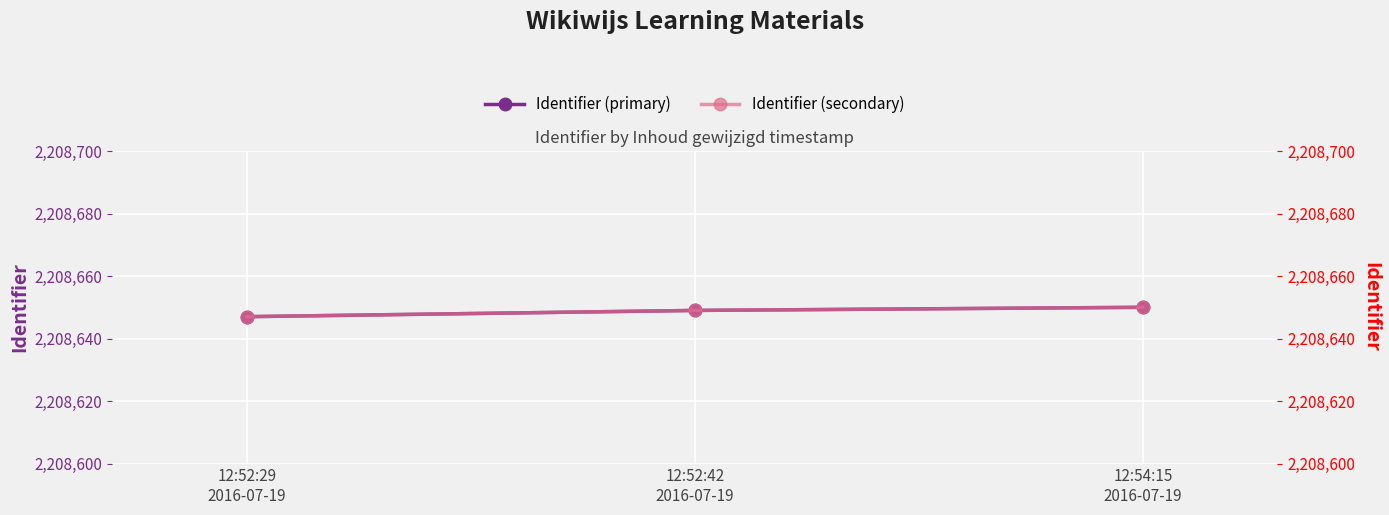

What position from the right is 12:52:42
2016-07-19?

2